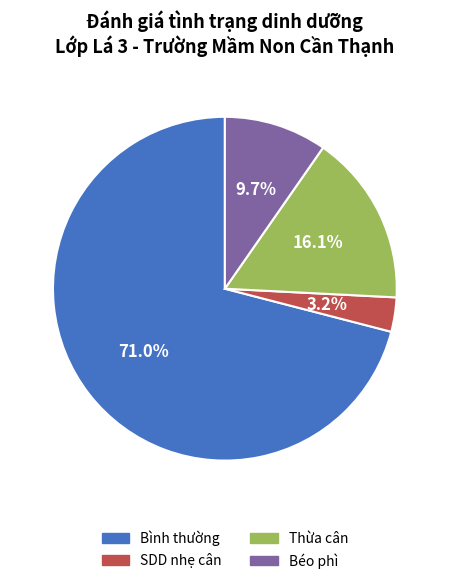

Which slice is the smallest?

SDD nhẹ cân